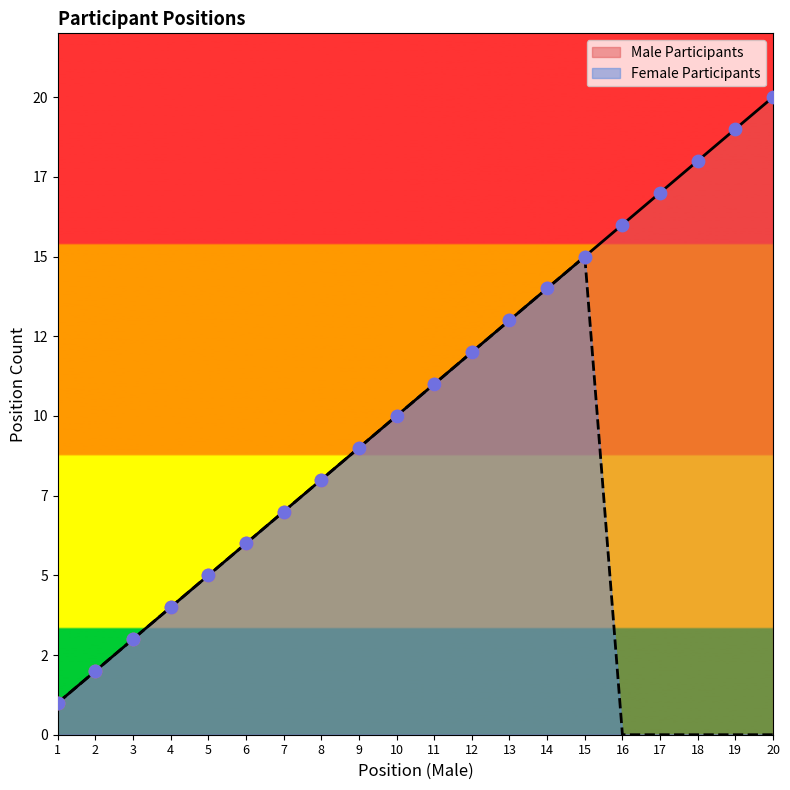

Which series reaches the minimum Y coordinate?

Female Participants